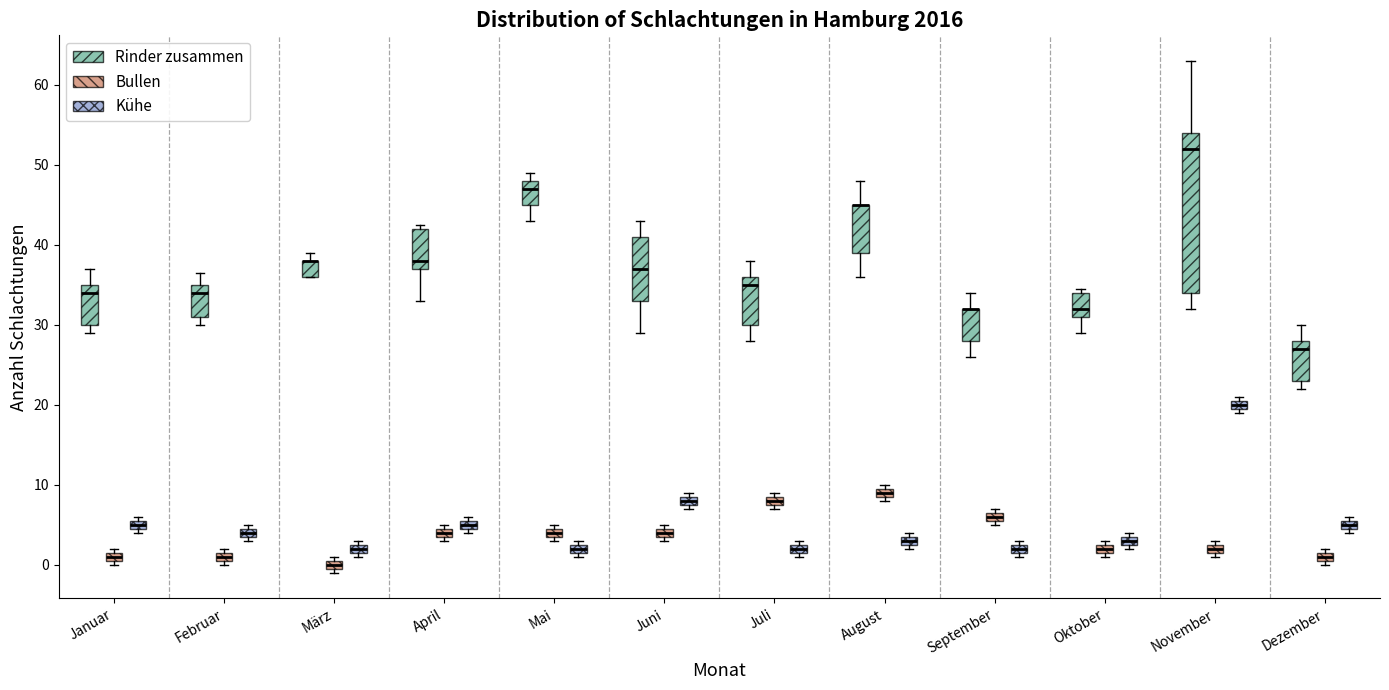

Comparing the boxes themselves (not the whiskers), which one is the tallest?

November (Rinder zusammen)